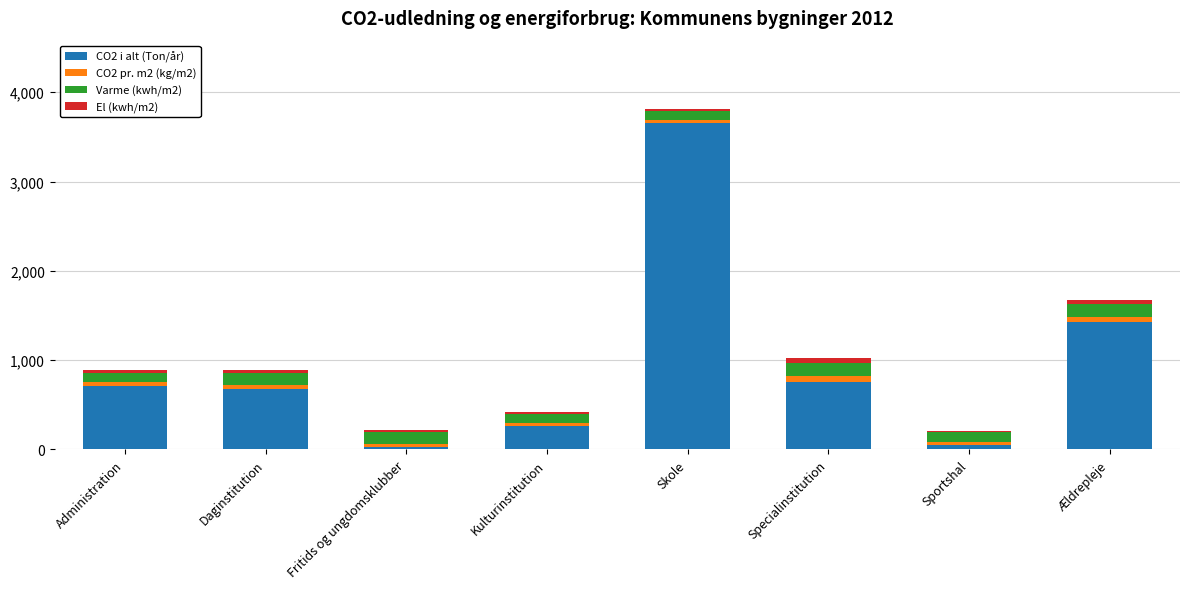

The value of CO2 i alt (Ton/år) at Kulturinstitution is 430.6. True or false?

False